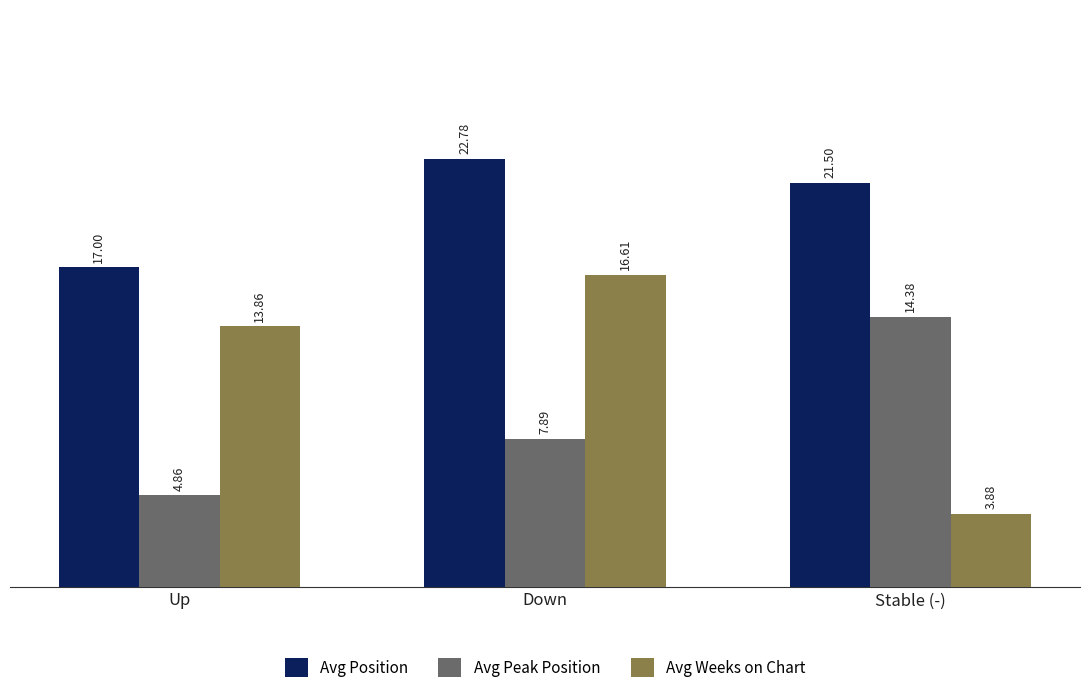

At which label does Avg Peak Position first exceed 7?

Down